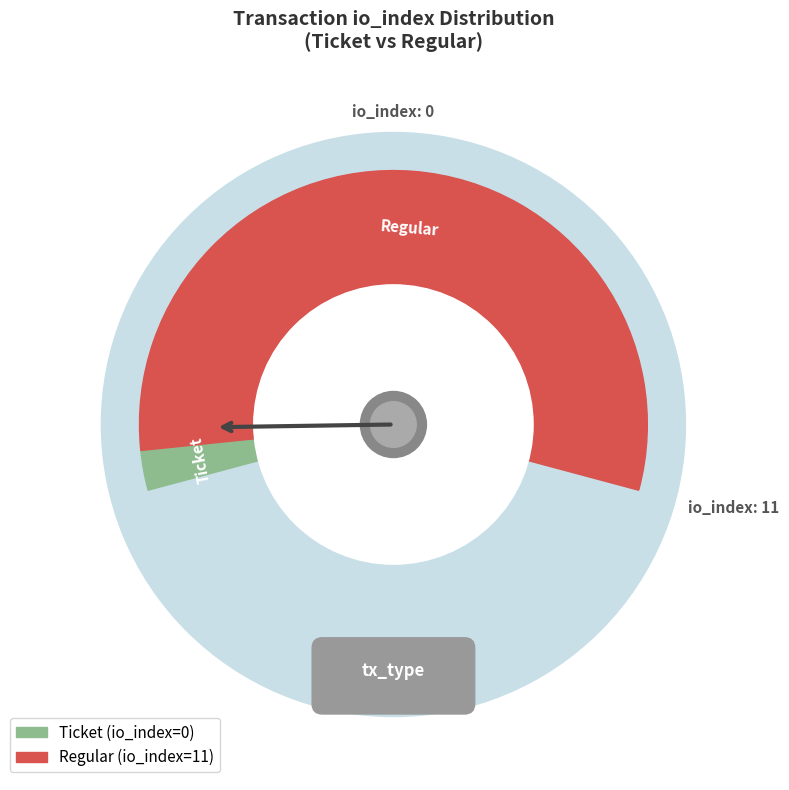

Does Ticket account for over 50% of the chart?

No